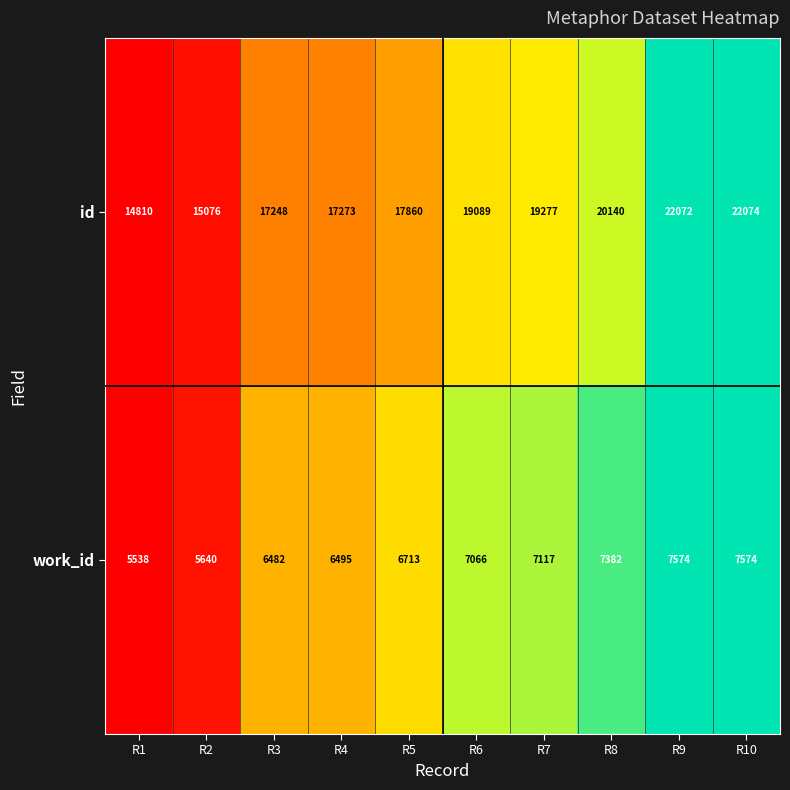

True or false: id has a value of 29795 at R9.

False